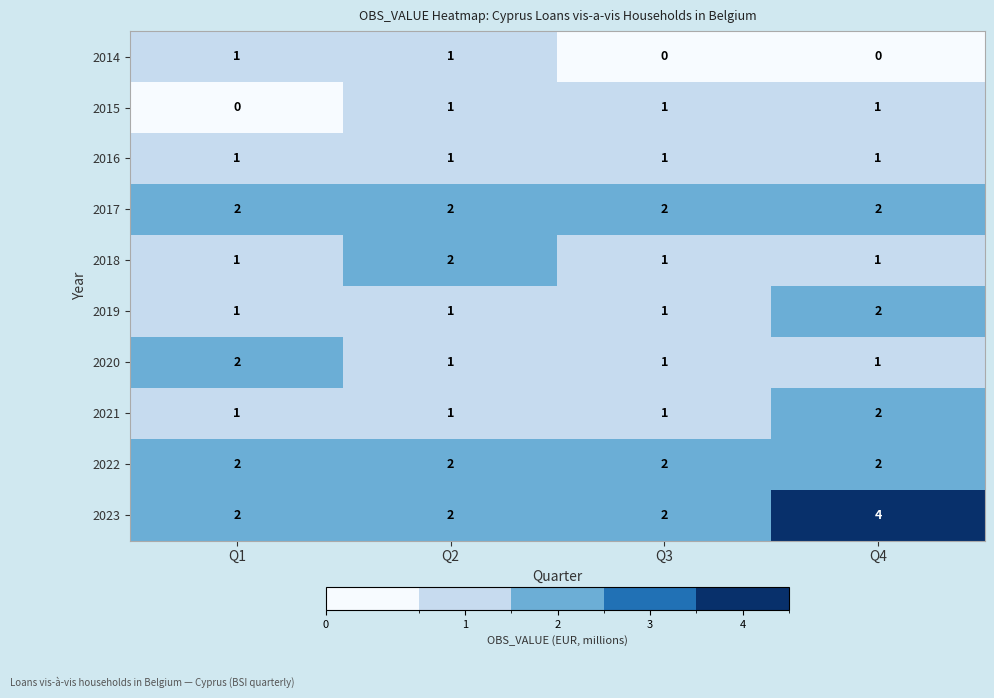

Which series has the widest spread of values?

2023